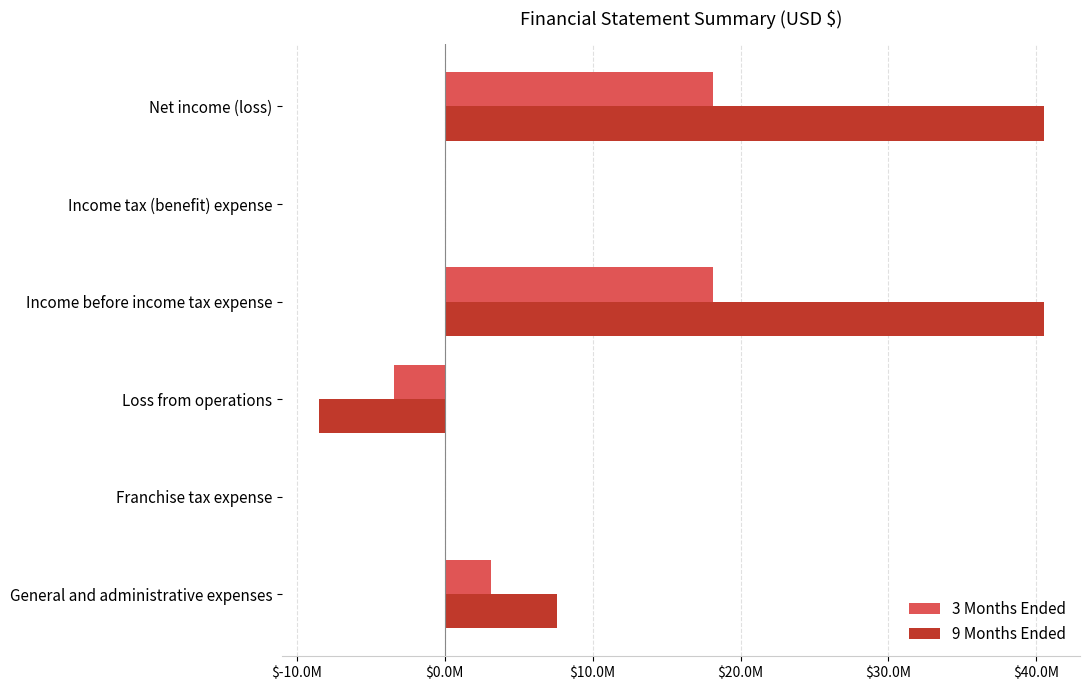

Count the number of categories in the chart.

6